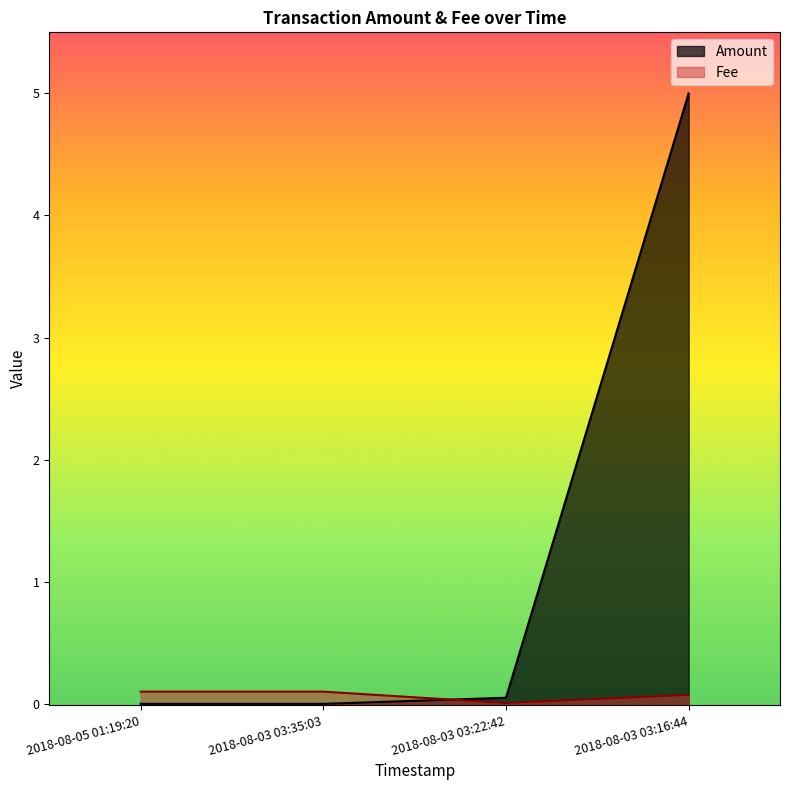

What is the difference between the second highest and minimum values in the Amount series?

0.1